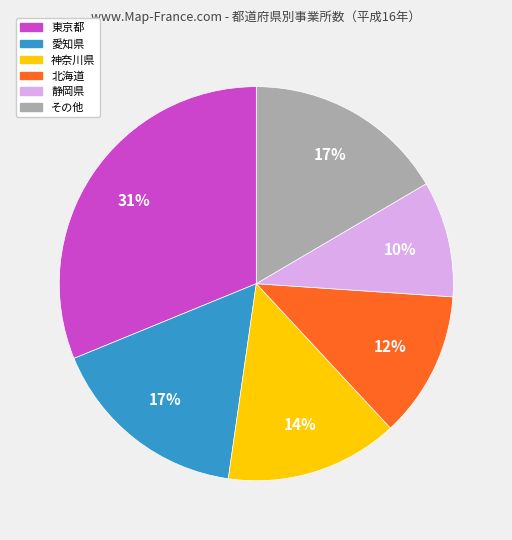

How many segments does this pie chart have?

6